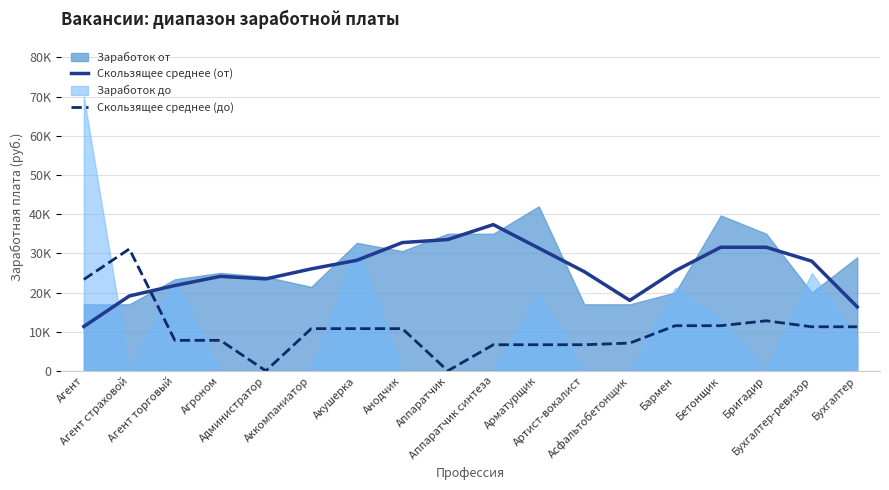

True or false: Скользящее среднее (от) has a value of 19111.3 at Агент страховой.

True